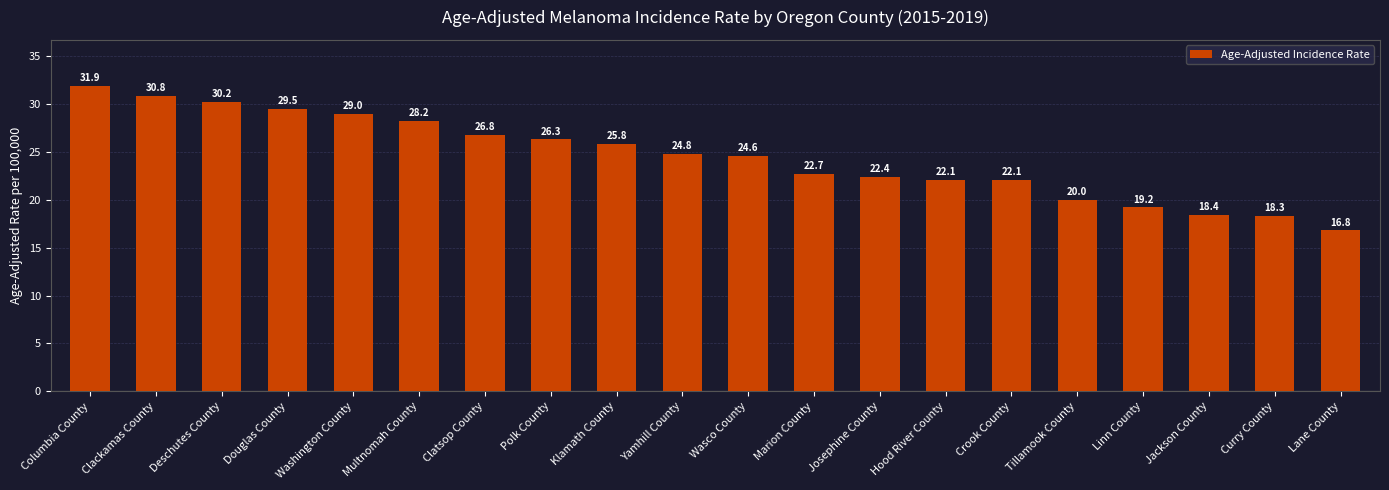

Is it true that the value at Lane County is 7.0?

False